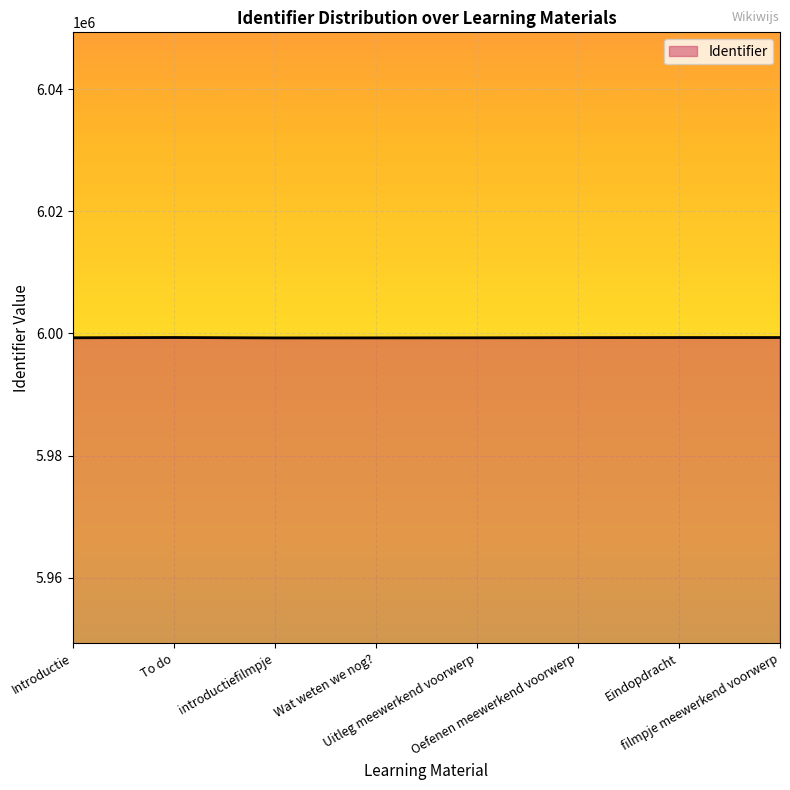

What is the maximum value shown in the chart?

5999338